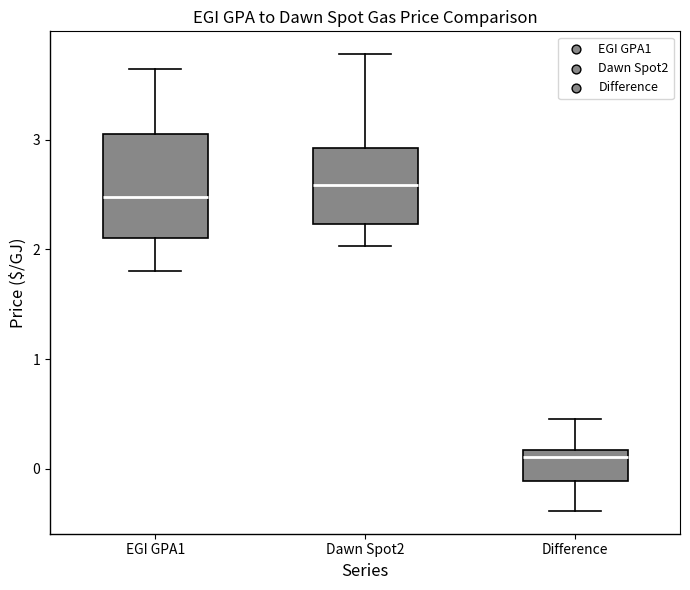

Which box has the lowest median line?

Difference